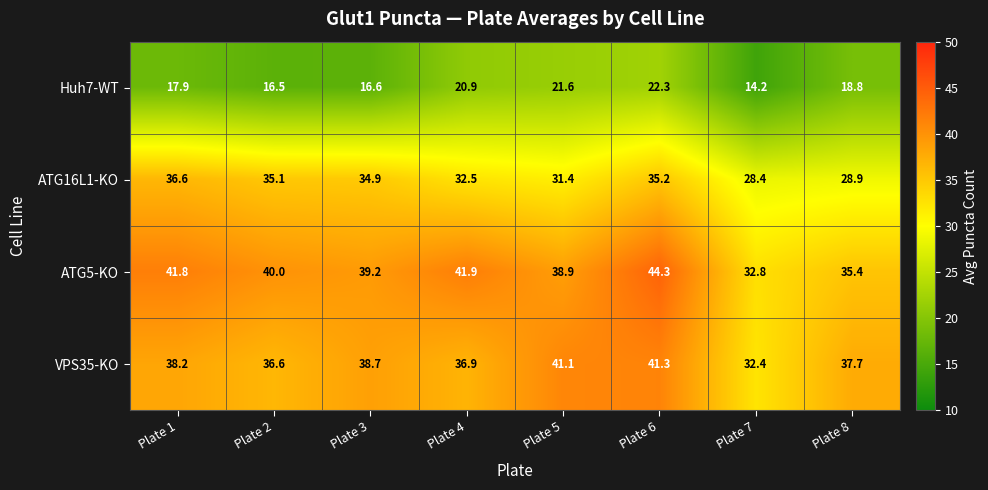

The ATG5-KO series shows 55.4 at Plate 1. True or false?

False